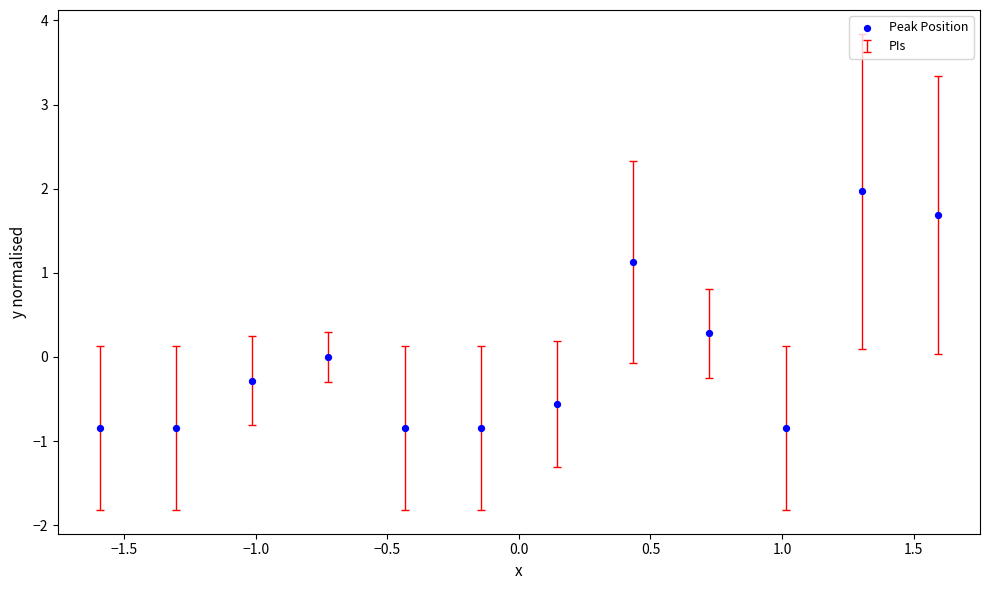

What is the range of X values (max minus min)?

3.2